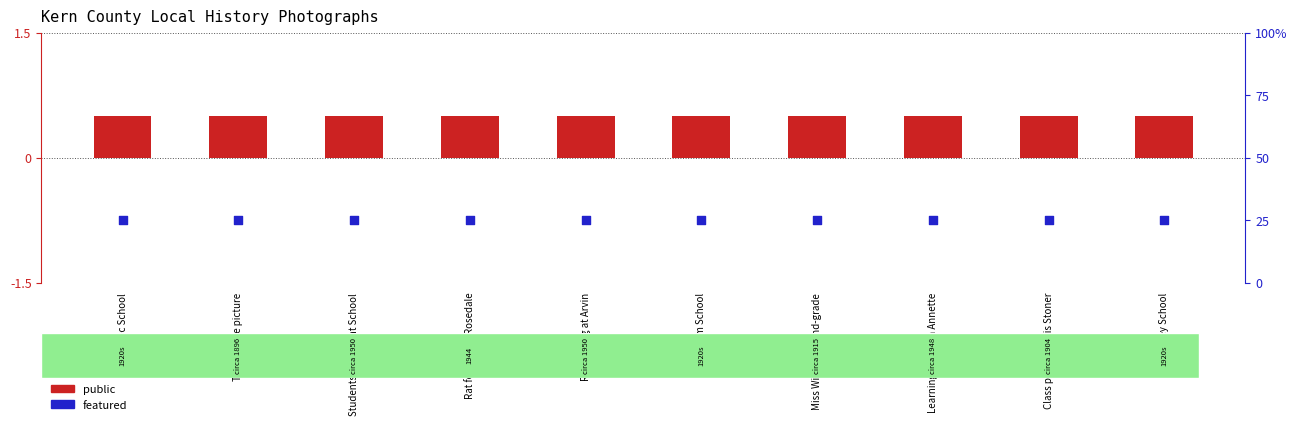

Which series has the largest Y range (max minus min)?

public